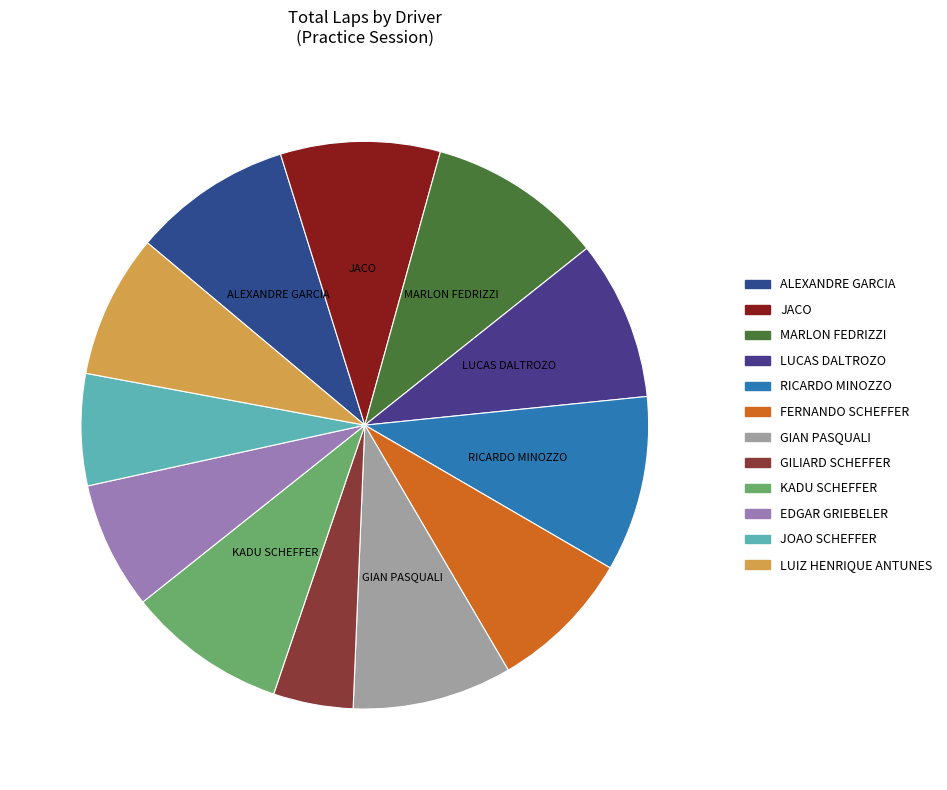

To the nearest percent, what is the average slice percentage?

8%